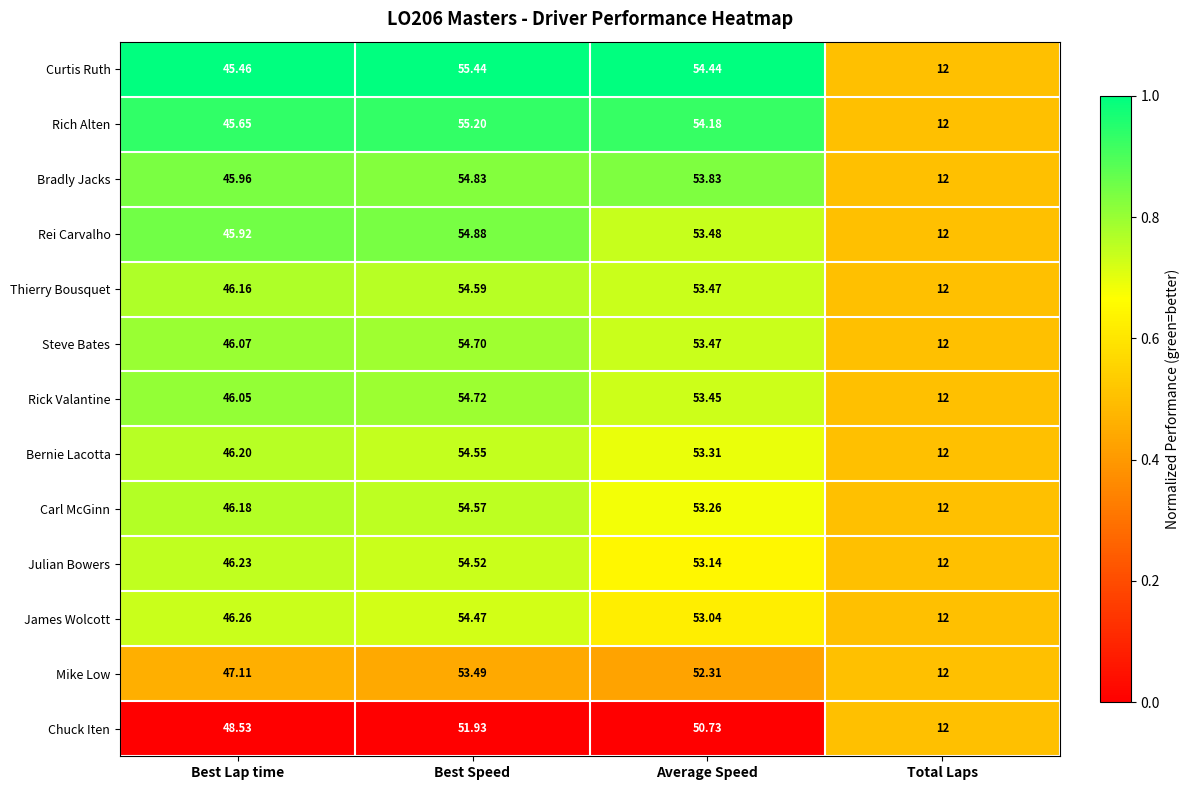

At which category does the chart reach its peak across all series?

Best Speed